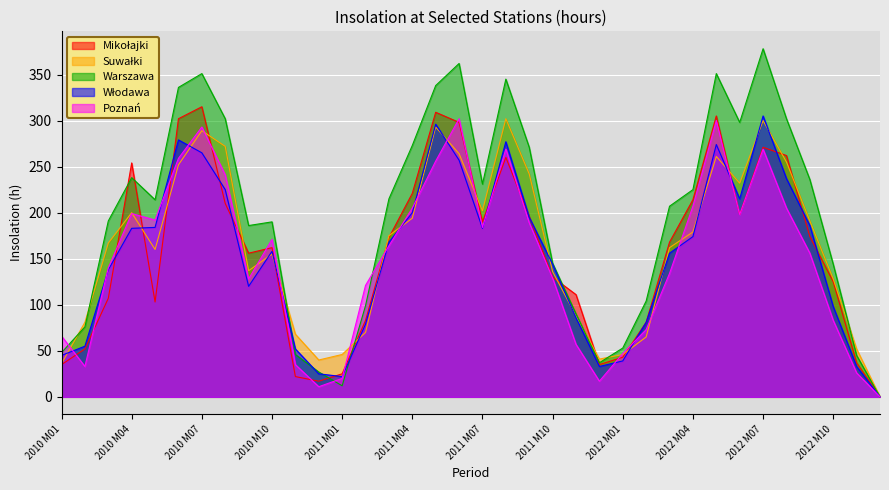

Which series has the widest spread of values?

Warszawa